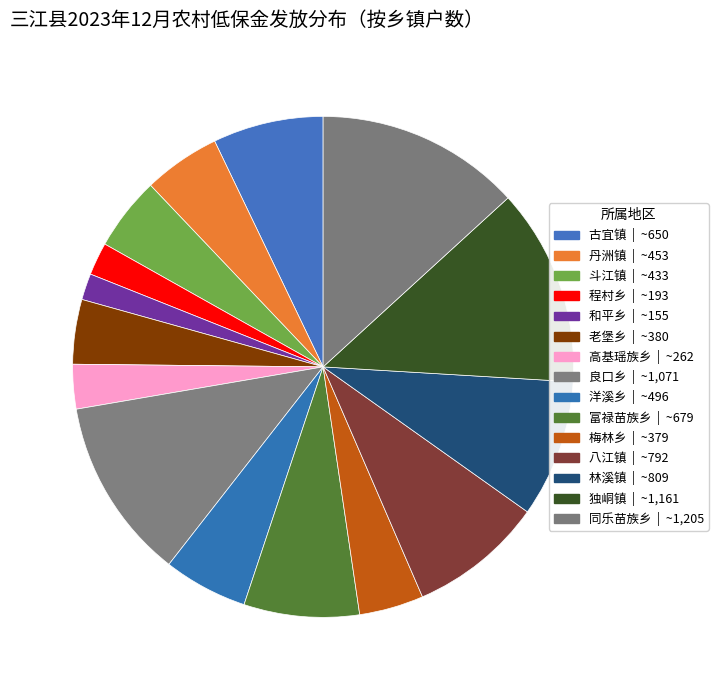

What percentage do 梅林乡 and 斗江镇 together represent?

8.9%